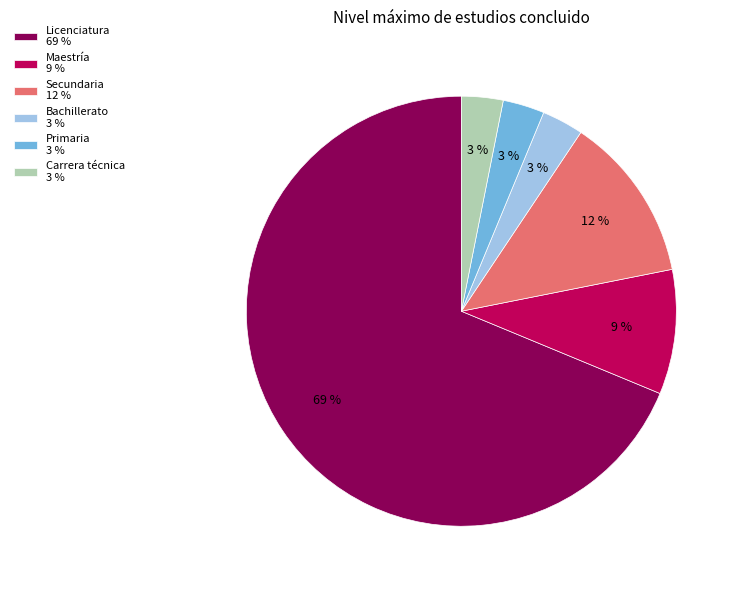

How many slices are in this pie chart?

6